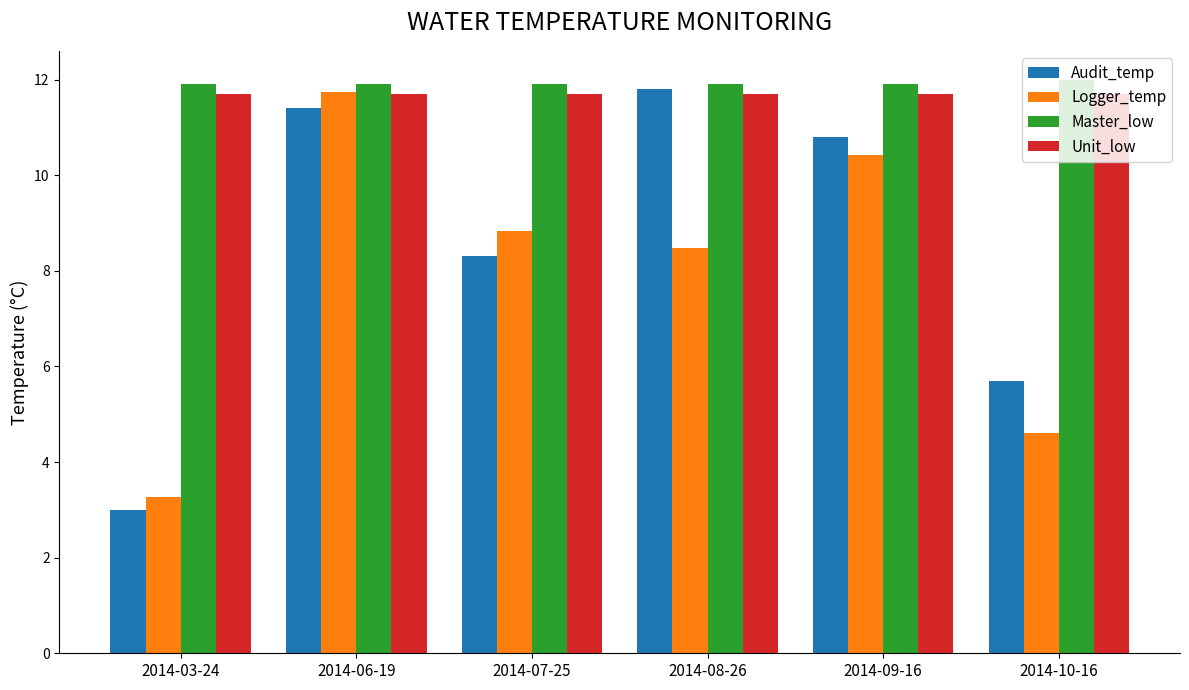

Which series changed the most between 2014-03-24 and 2014-07-25?

Logger_temp